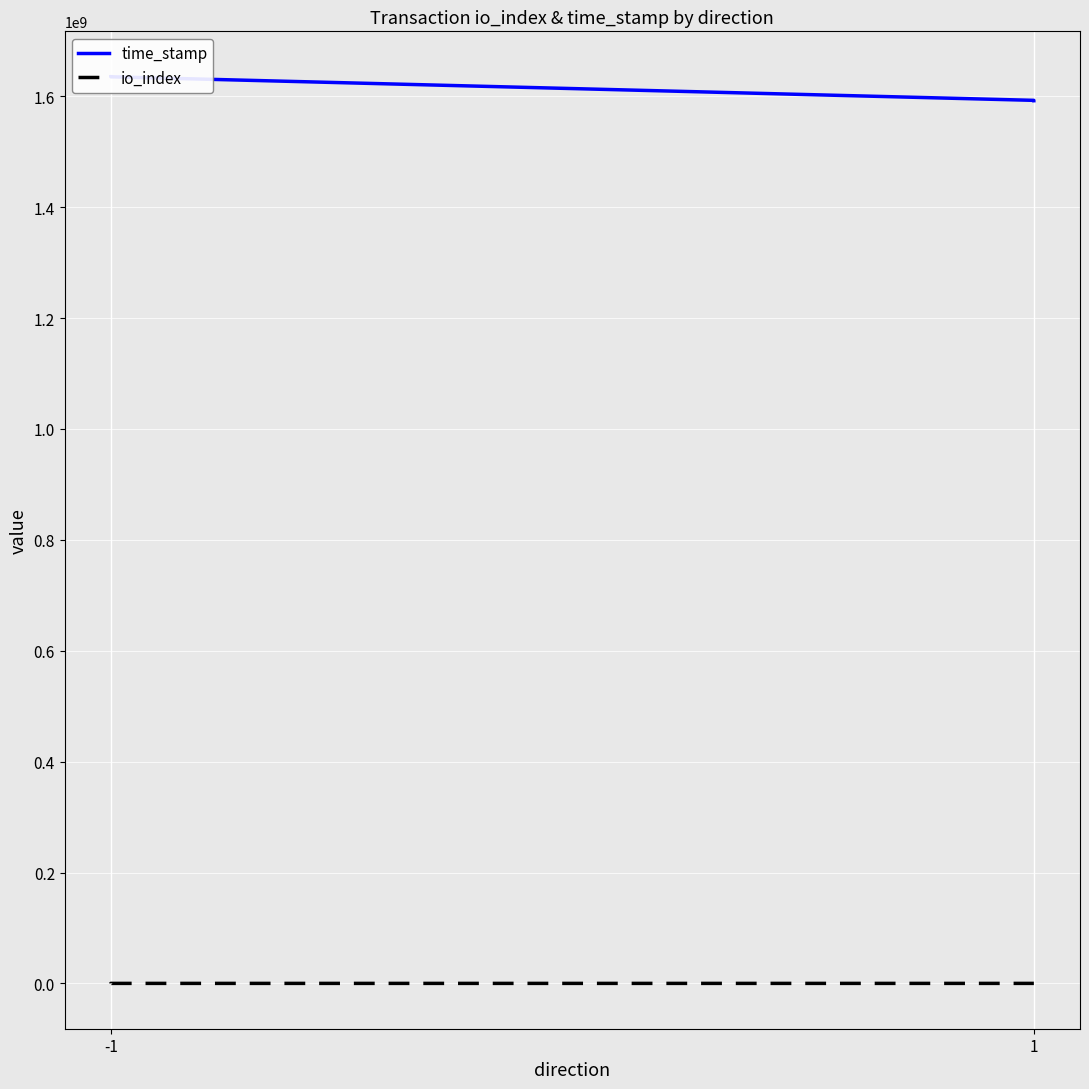

What is the average value of the io_index series?

158